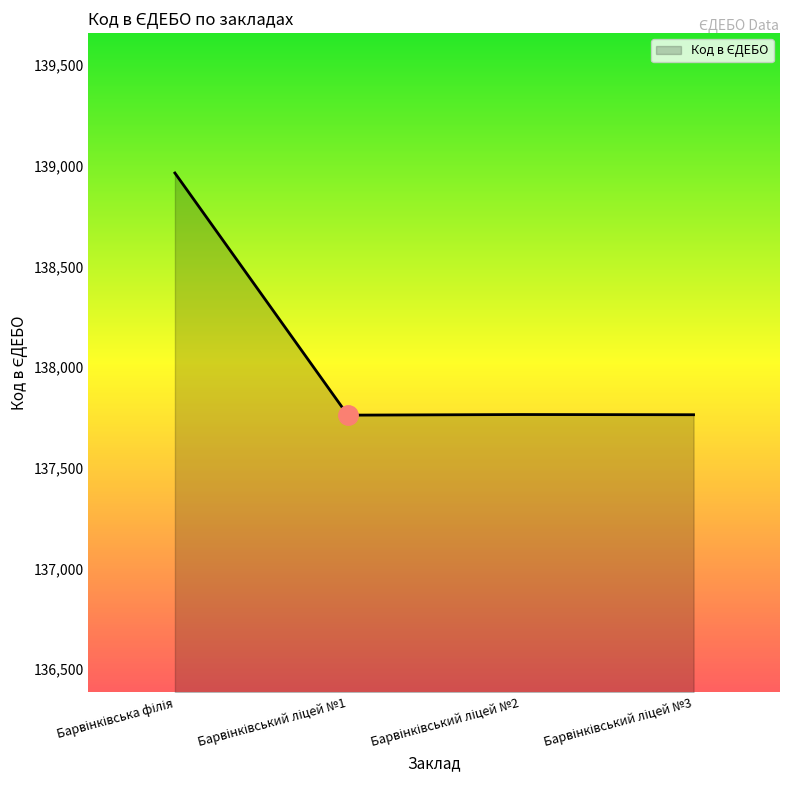

What is the difference between the maximum and second lowest values?

1201